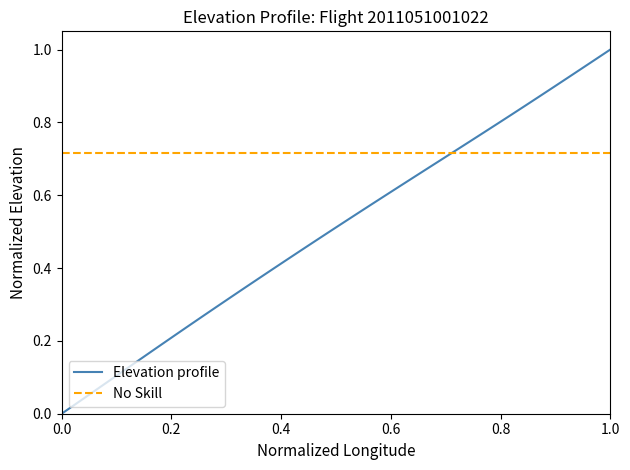

What is the label of the 4th point from the left?

0.6